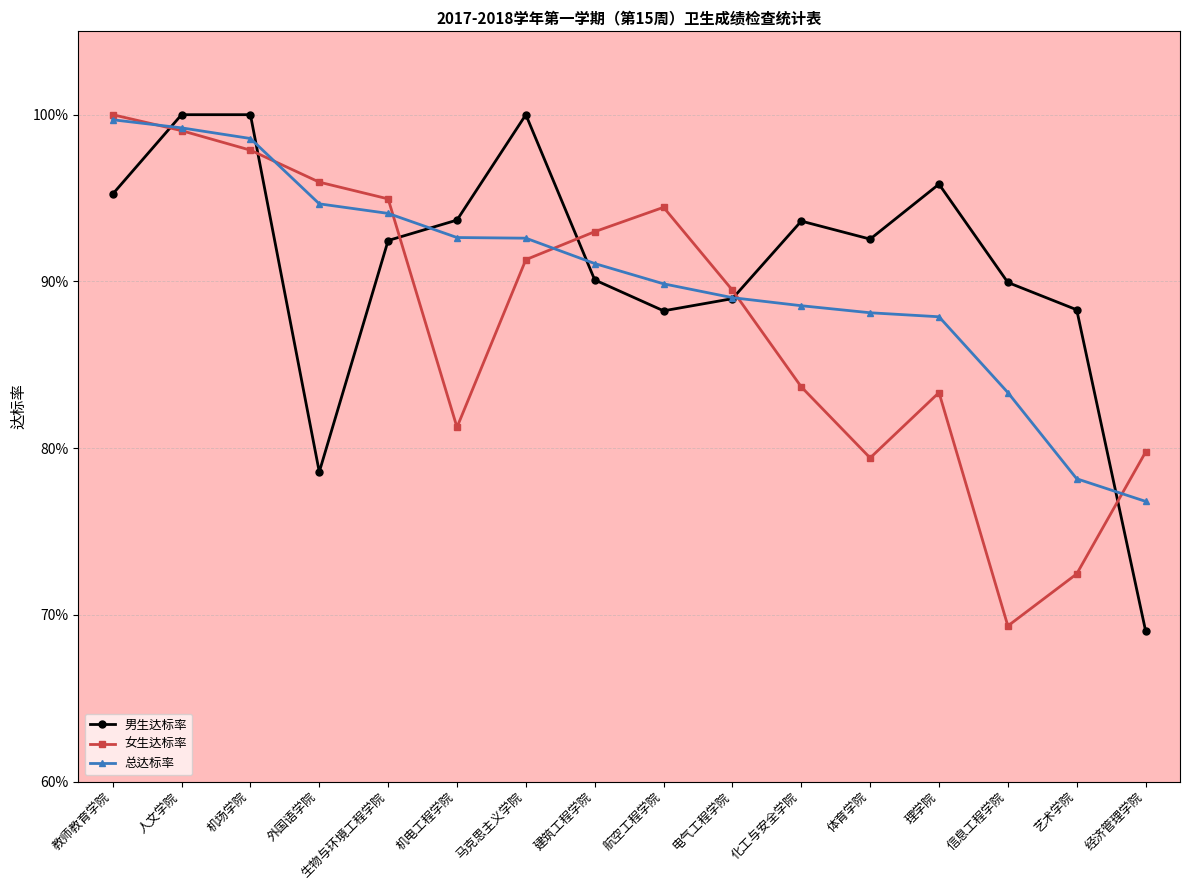

Reading left to right, list all the values displayed in this chart.

男生达标率: 教师教育学院=1.0	人文学院=1.0	机场学院=1.0	外国语学院=0.8	生物与环境工程学院=0.9	机电工程学院=0.9	马克思主义学院=1.0	建筑工程学院=0.9	航空工程学院=0.9	电气工程学院=0.9	化工与安全学院=0.9	体育学院=0.9	理学院=1.0	信息工程学院=0.9	艺术学院=0.9	经济管理学院=0.7
女生达标率: 教师教育学院=1.0	人文学院=1.0	机场学院=1.0	外国语学院=1.0	生物与环境工程学院=0.9	机电工程学院=0.8	马克思主义学院=0.9	建筑工程学院=0.9	航空工程学院=0.9	电气工程学院=0.9	化工与安全学院=0.8	体育学院=0.8	理学院=0.8	信息工程学院=0.7	艺术学院=0.7	经济管理学院=0.8
总达标率: 教师教育学院=1.0	人文学院=1.0	机场学院=1.0	外国语学院=0.9	生物与环境工程学院=0.9	机电工程学院=0.9	马克思主义学院=0.9	建筑工程学院=0.9	航空工程学院=0.9	电气工程学院=0.9	化工与安全学院=0.9	体育学院=0.9	理学院=0.9	信息工程学院=0.8	艺术学院=0.8	经济管理学院=0.8